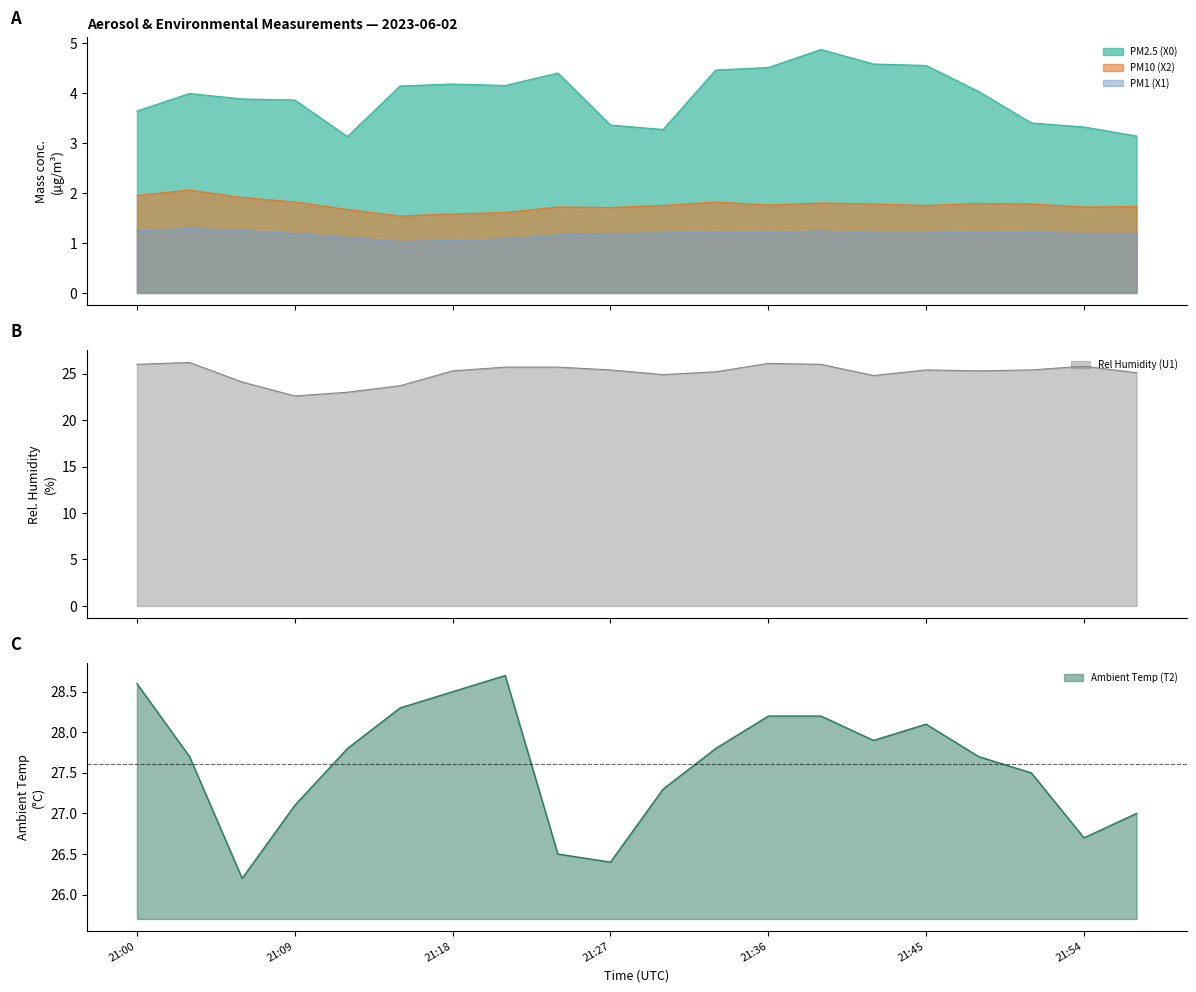

True or false: Rel Humidity (U1) has more than 1 points higher than both neighbors.

True